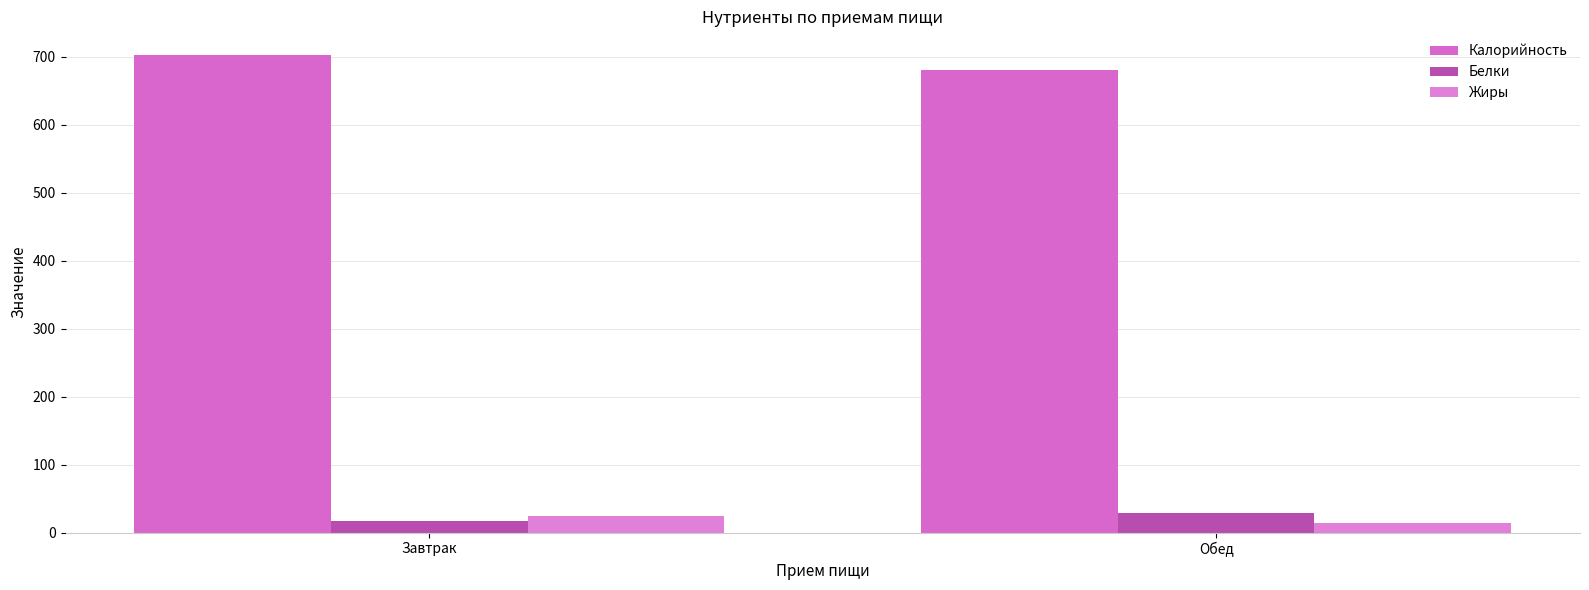

Reading left to right, extract all data points from this chart.

Калорийность: Завтрак=702.2	Обед=680.3
Белки: Завтрак=17.1	Обед=28.4
Жиры: Завтрак=24.7	Обед=14.3